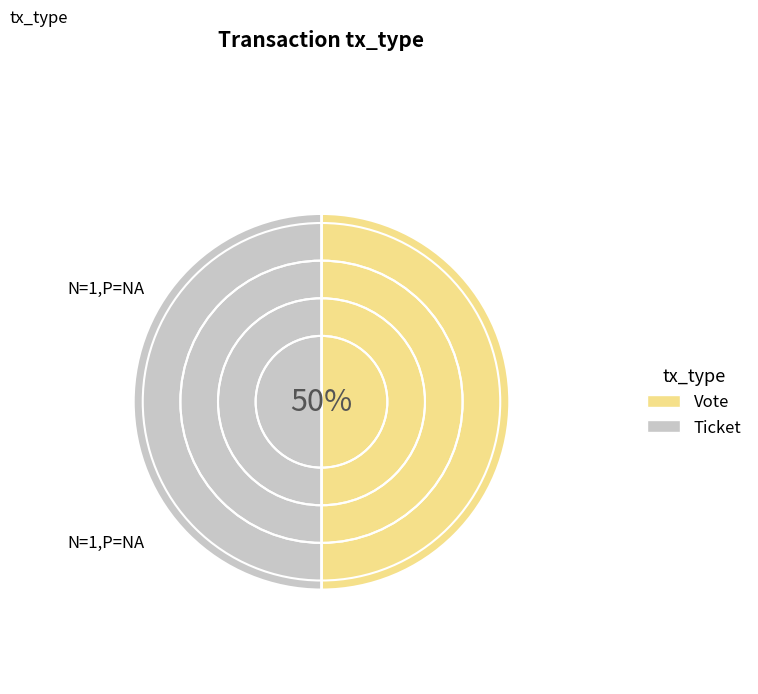

To the nearest percent, what portion does Ticket represent?

50%